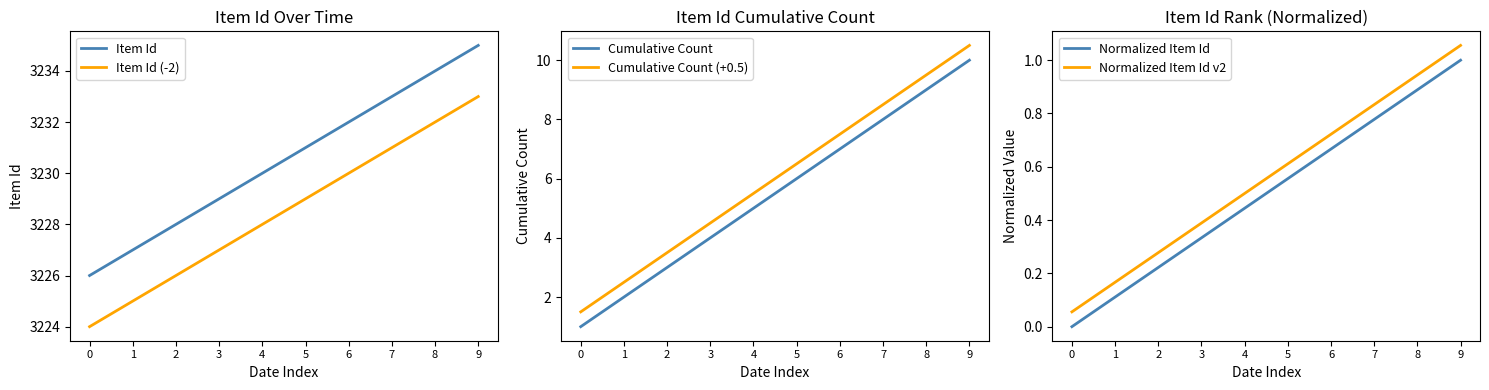

Is the value of Cumulative Count at 7 greater than the value of Normalized Item Id at 1?

Yes